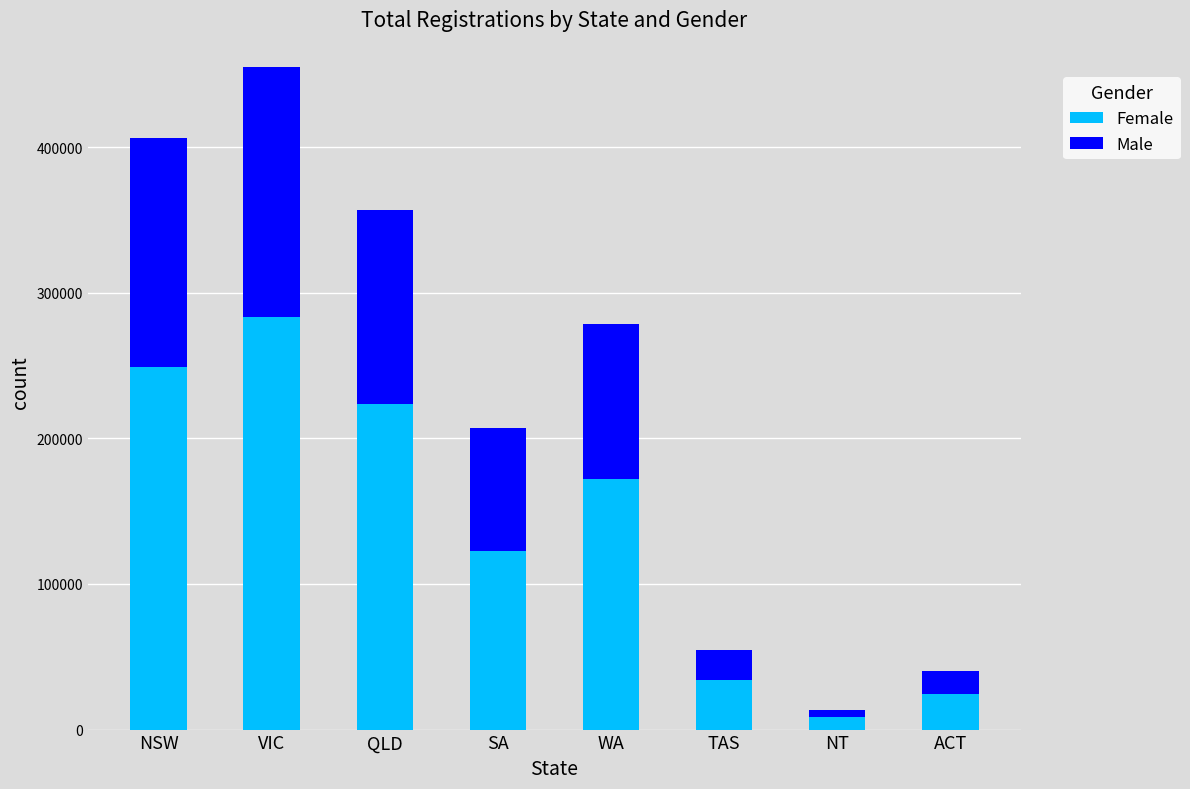

At which label does Female reach its peak?

VIC